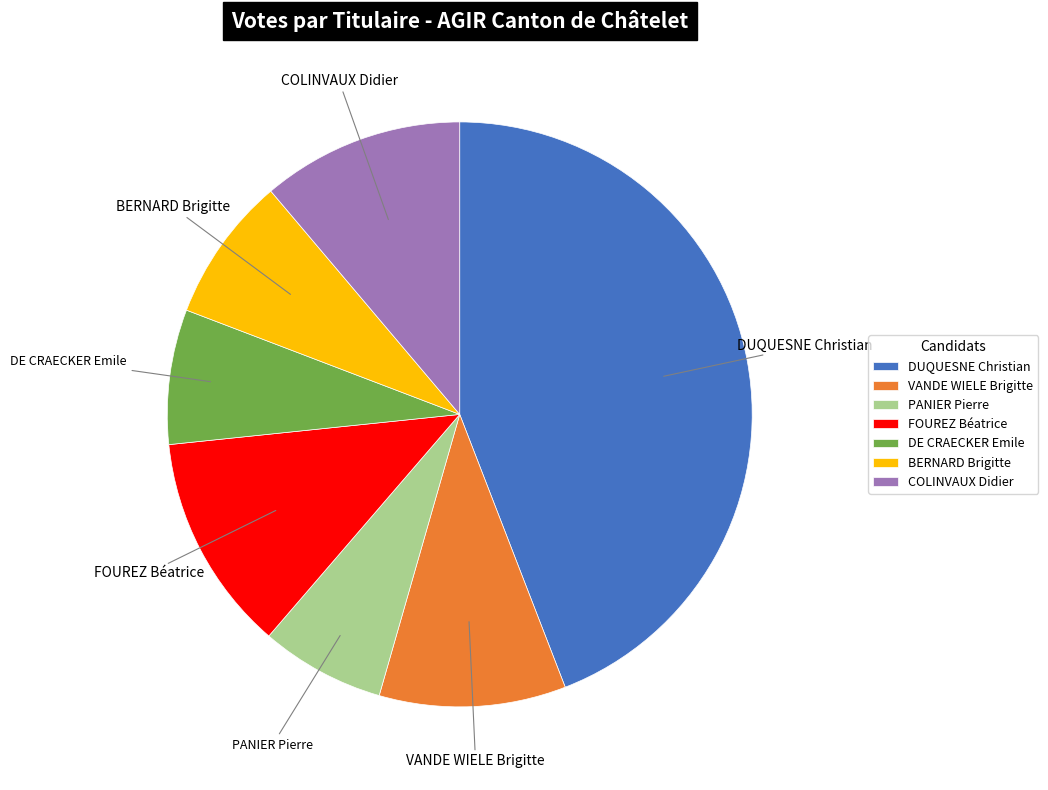

Which slice is the smallest?

PANIER Pierre